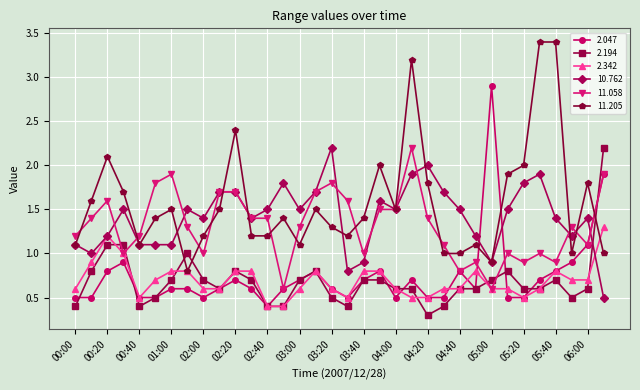

Which series has the largest total across all categories?

11.205